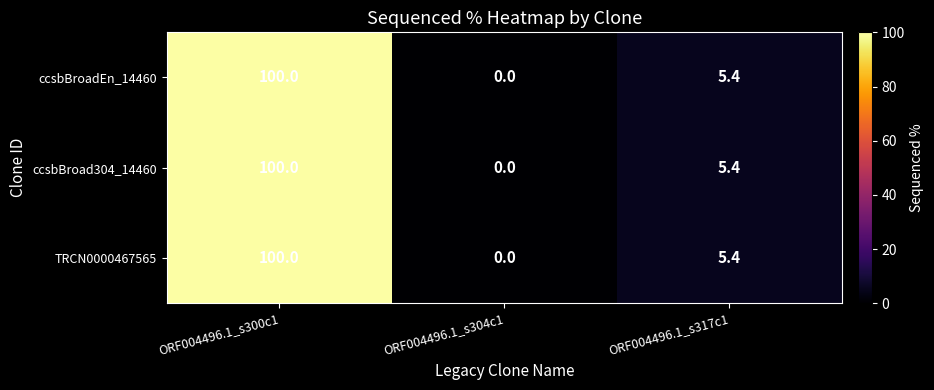

What is the average value of the ccsbBroadEn_14460 series?

35.1